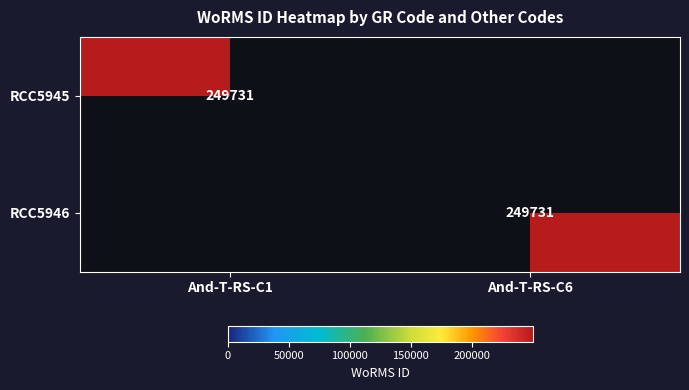

The value of RCC5945 at And-T-RS-C1 is 249731. True or false?

True